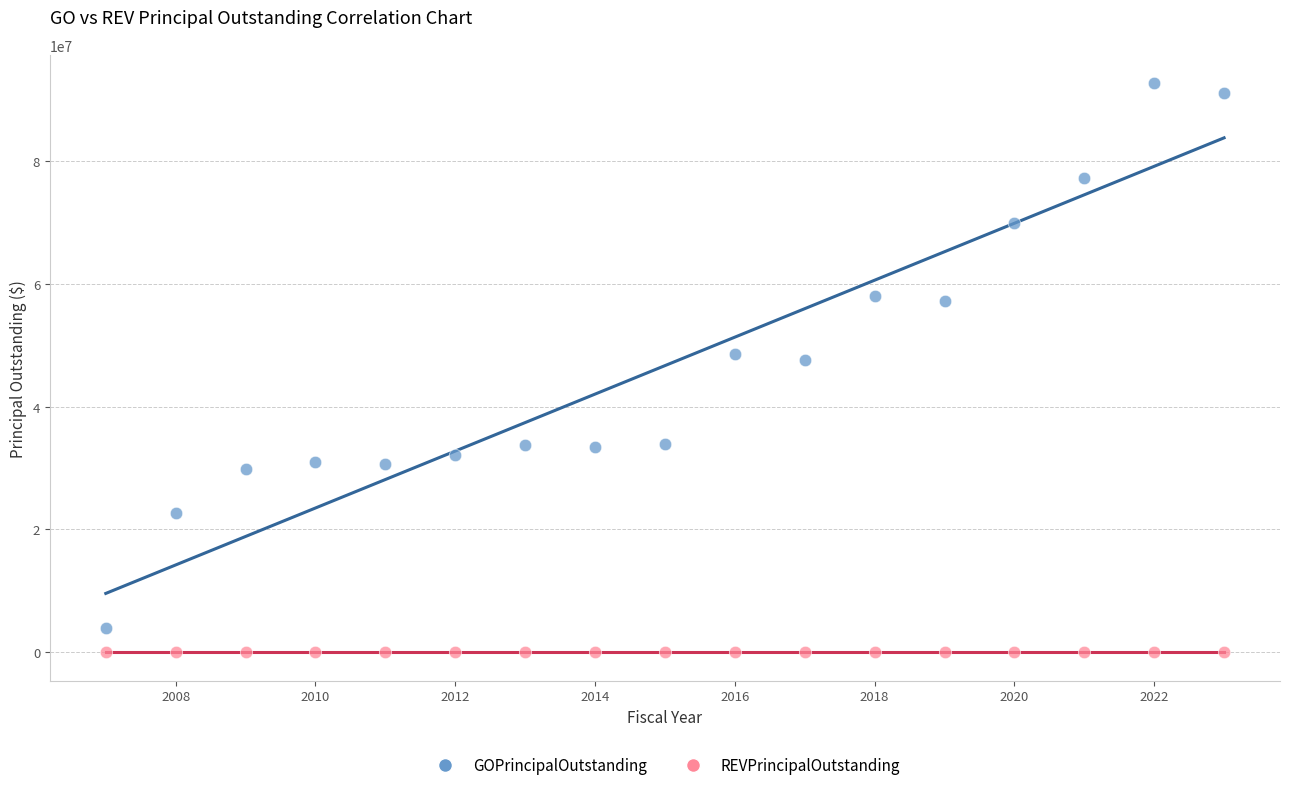

Which series reaches the maximum Y coordinate?

GOPrincipalOutstanding